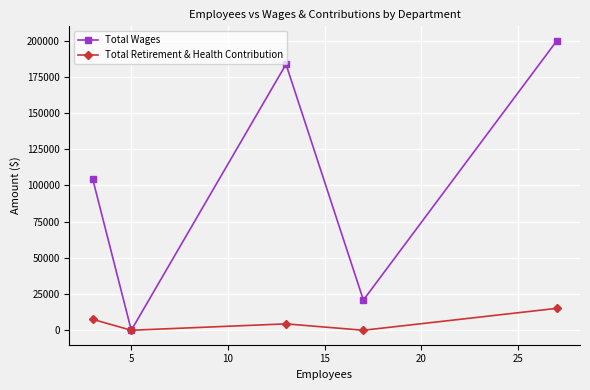

Count the Total Retirement & Health Contribution values in the range 0 to 7557.

4